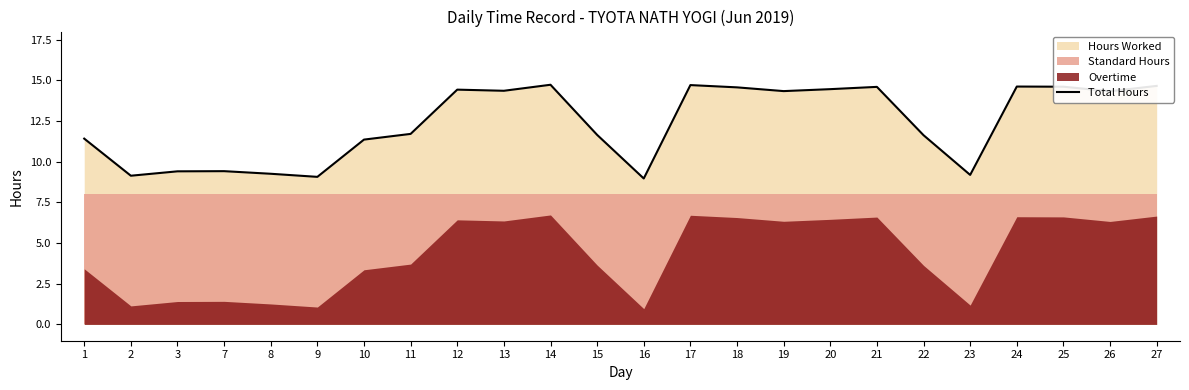

At which category does the chart reach its peak across all series?

14